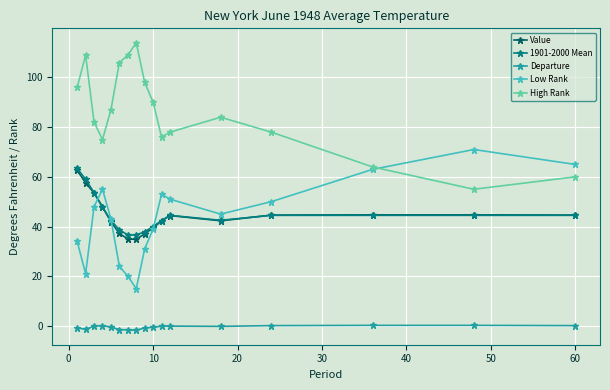

True or false: Departure and 1901-2000 Mean intersect in this chart.

False